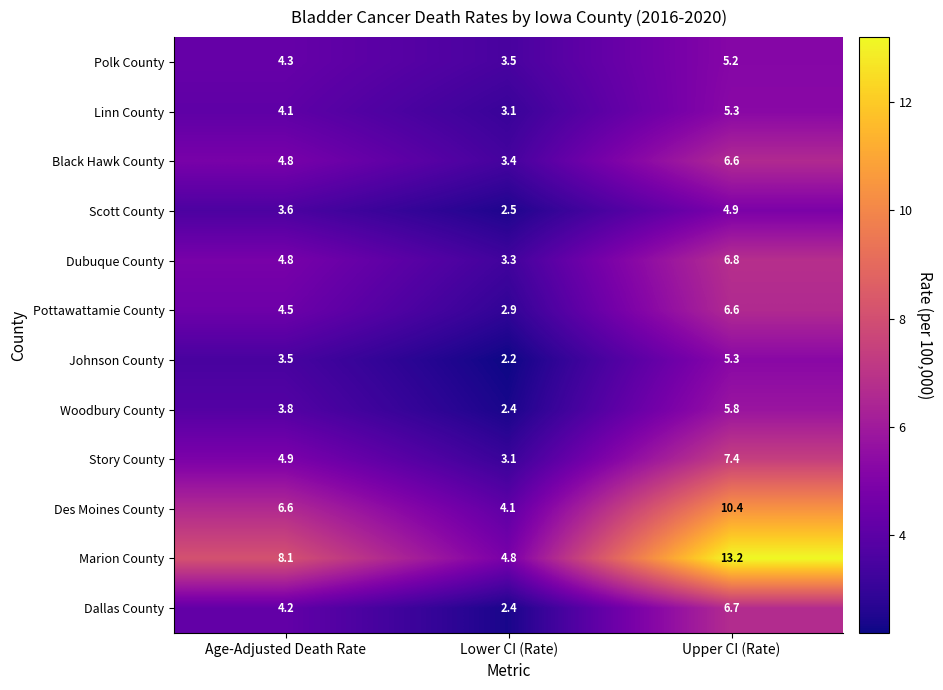

Rank the categories by Pottawattamie County value from highest to lowest.

Upper CI (Rate), Age-Adjusted Death Rate, Lower CI (Rate)